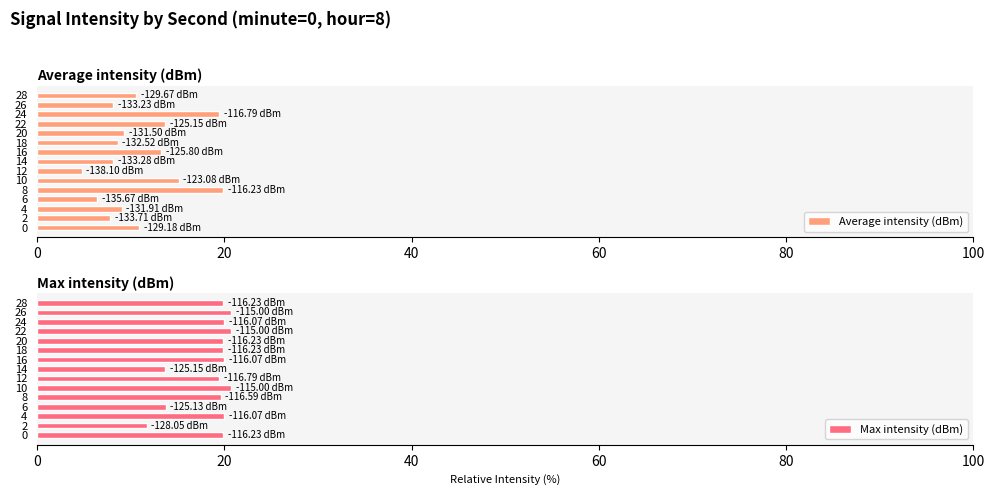

What is the sum of the Average intensity (dBm) values at 26 and 2?

15.9